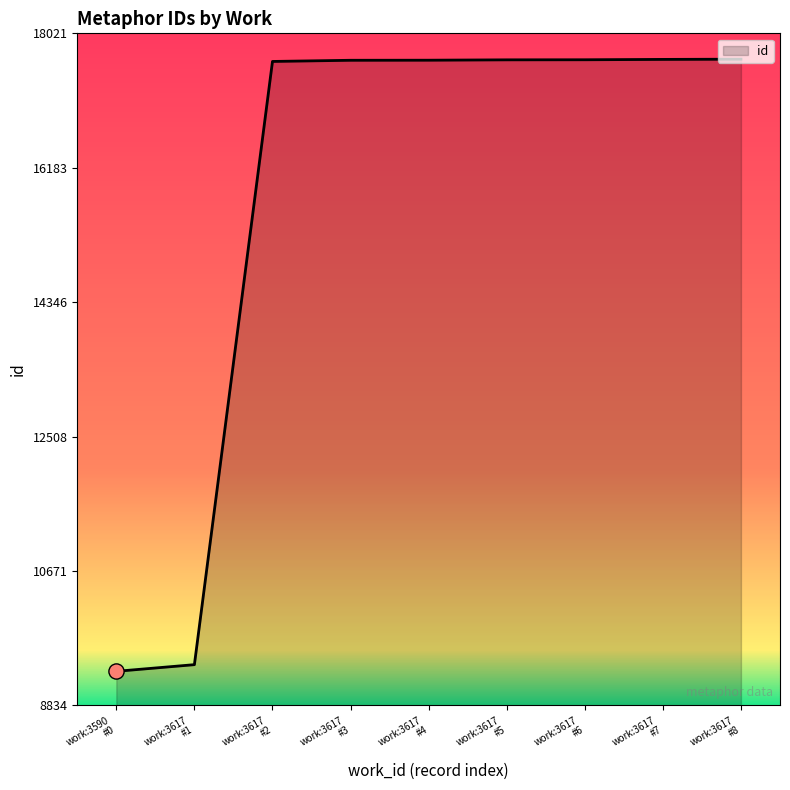

What is the minimum value shown in the chart?

9299